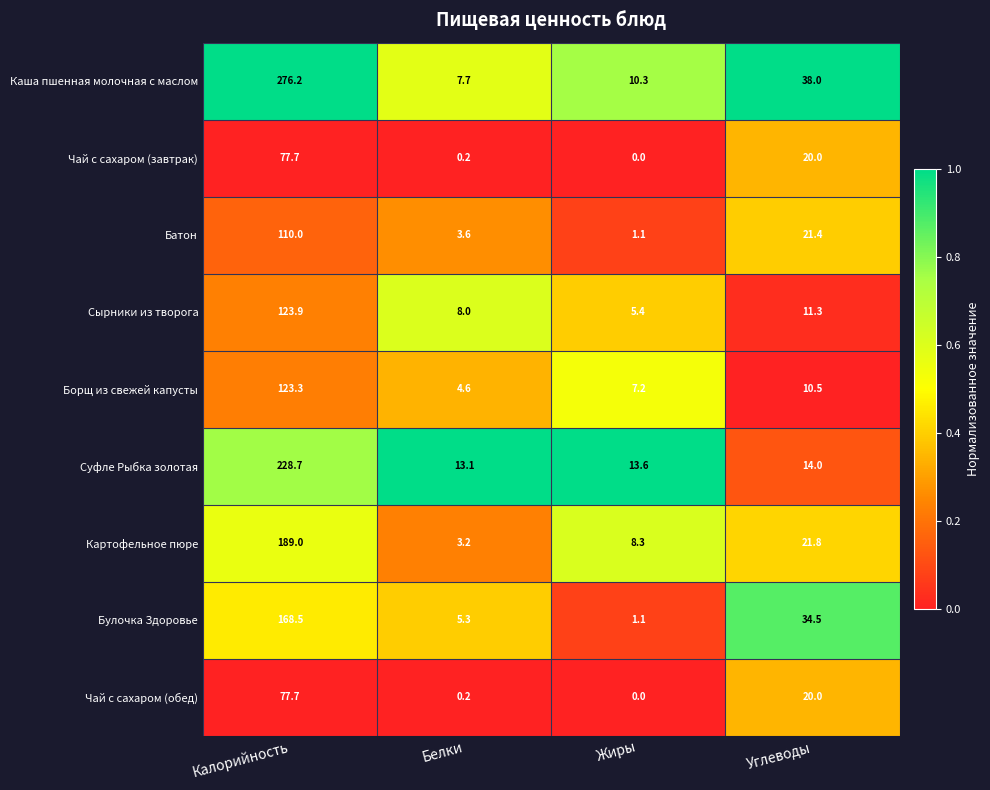

At which label is Борщ из свежей капусты closest to 63?

Углеводы